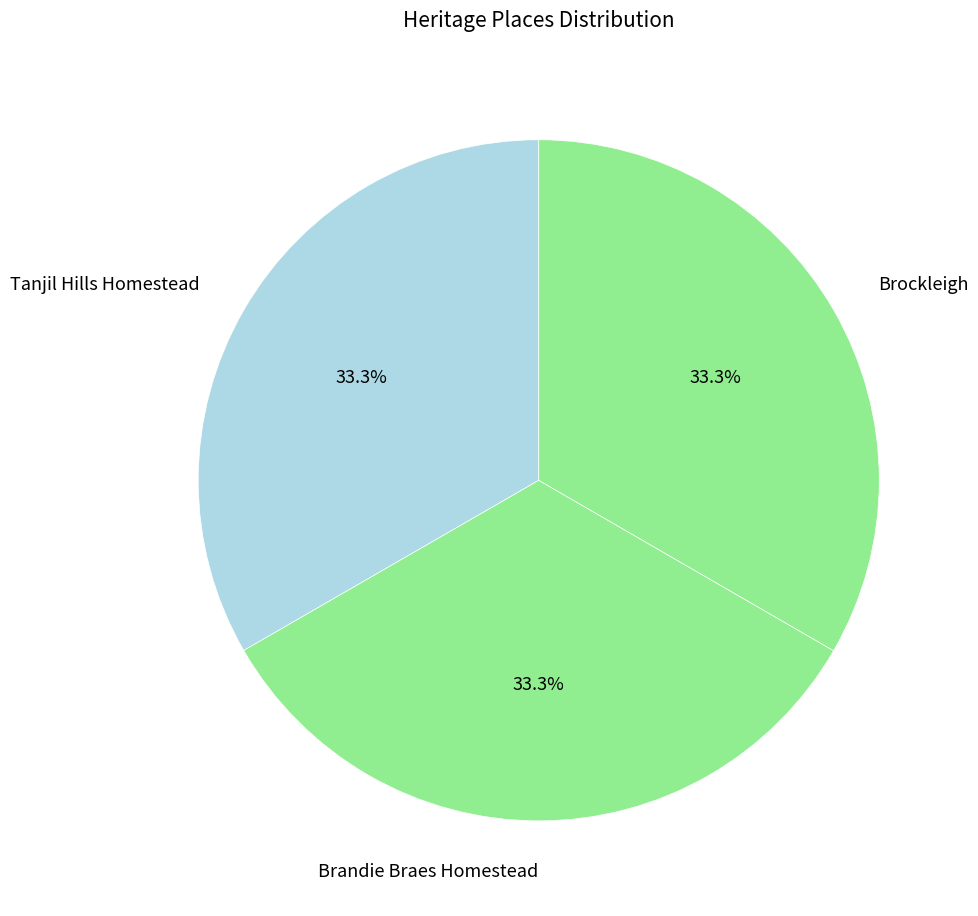

What portion of the pie excludes Tanjil Hills Homestead?

66.7%